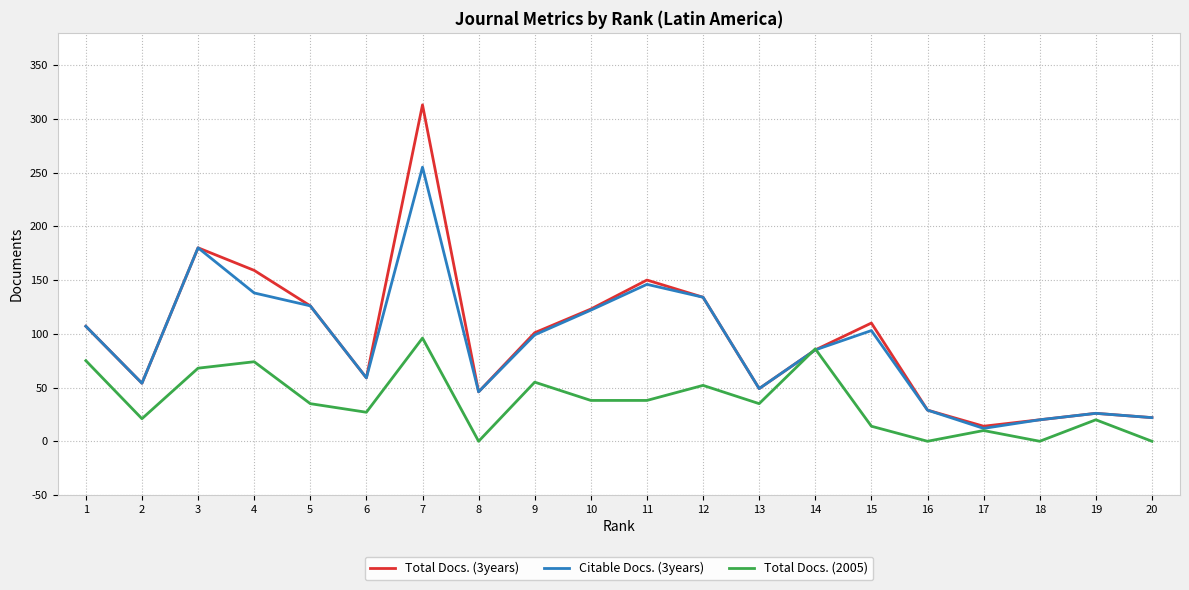

The Total Docs. (3years) series shows 22 at 20. True or false?

True